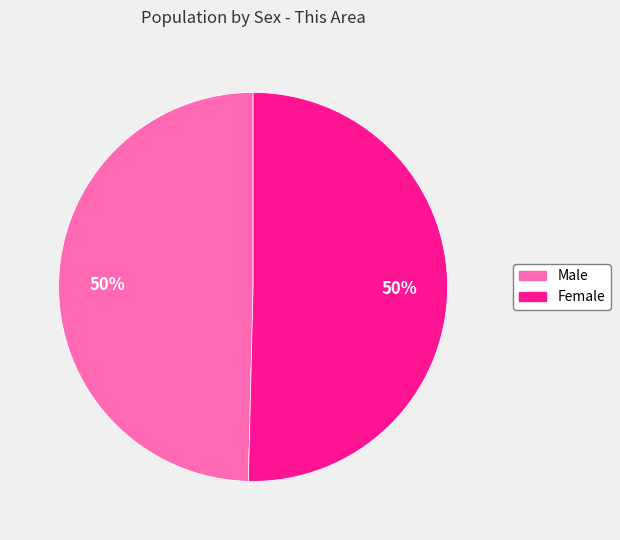

Is it true that Male is 50% of the pie?

True